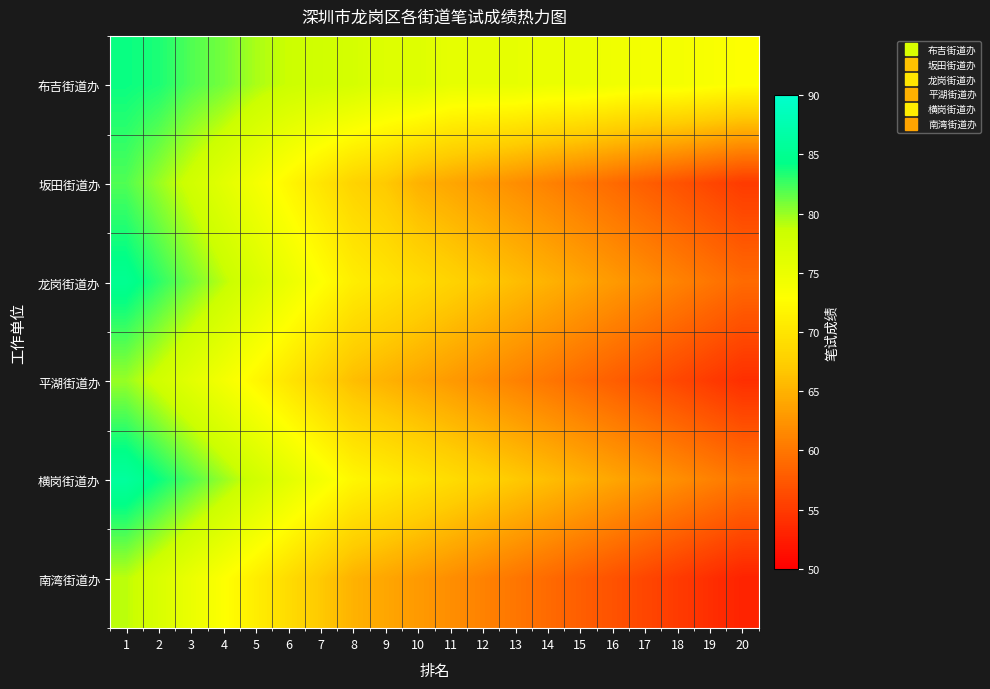

Which series has the largest total across all categories?

布吉街道办